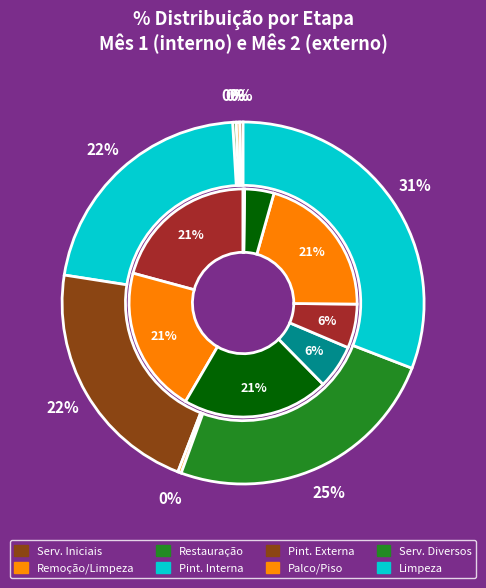

Is it true that LIMPEZA is 21% of the pie?

False